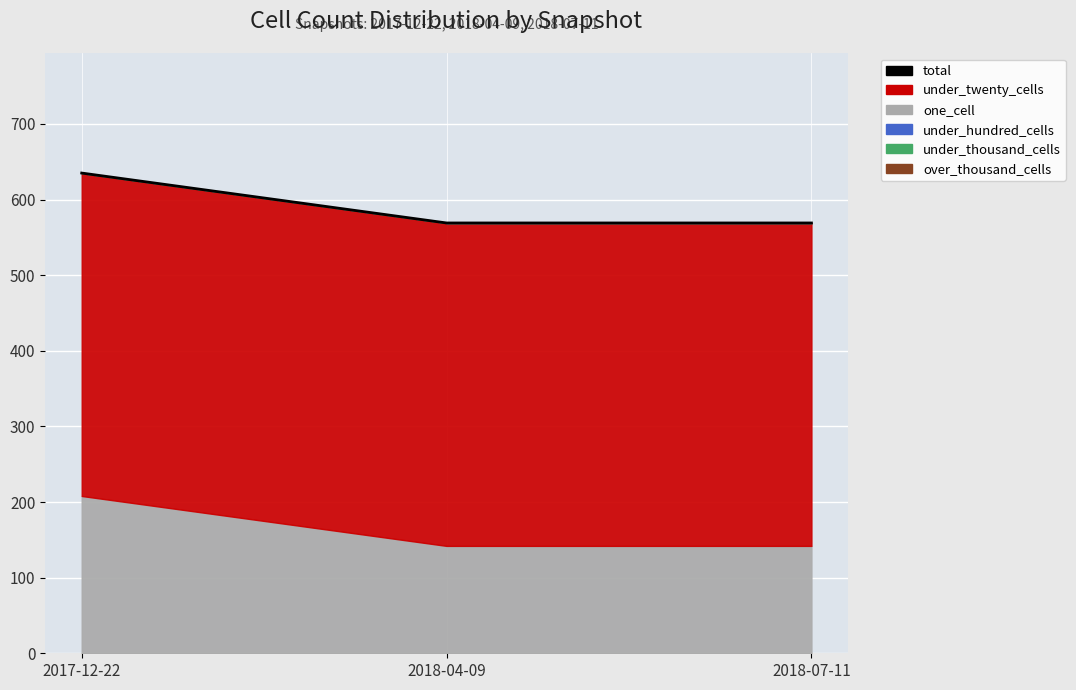

What position from the right is 2018-04-09?

2